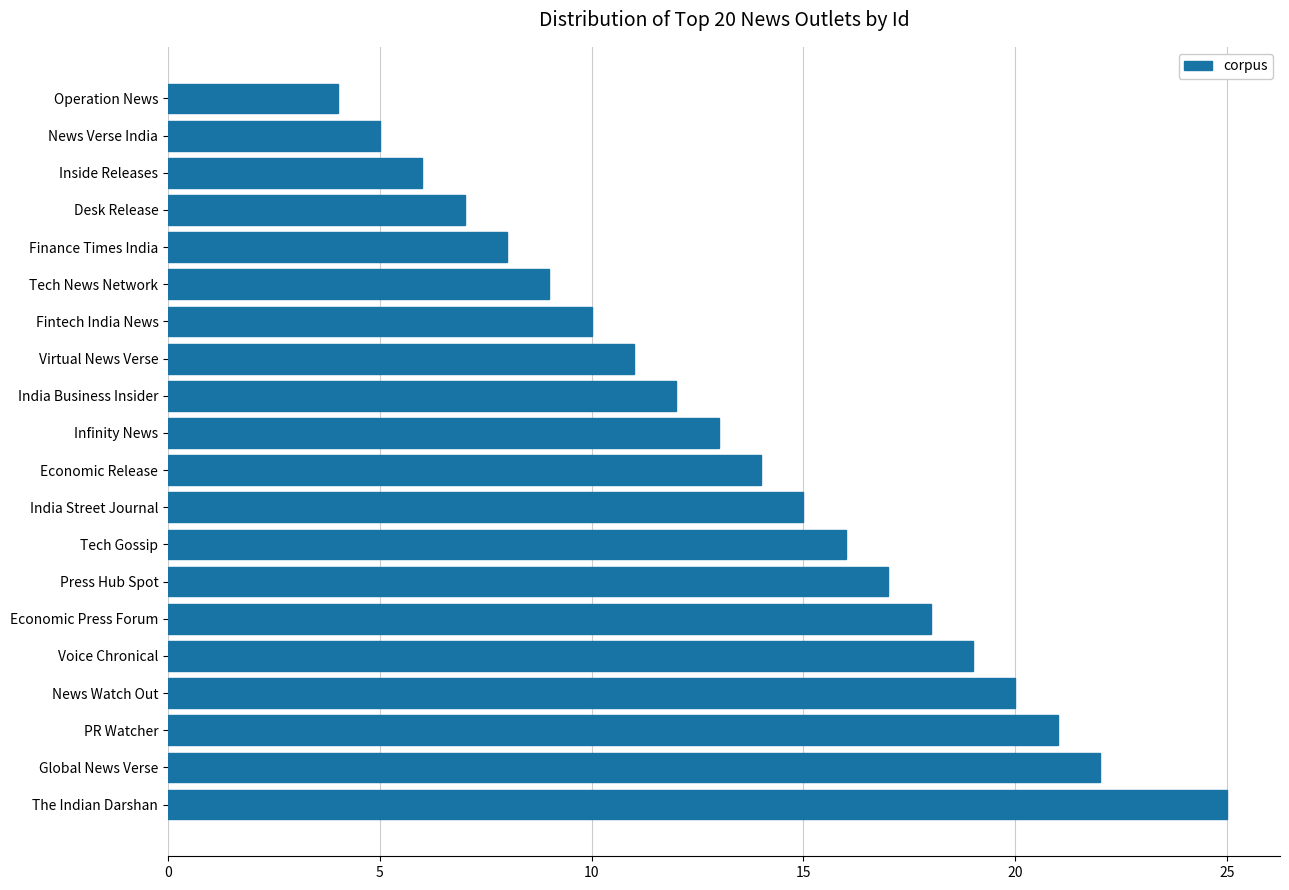

What is the smallest value displayed?

4